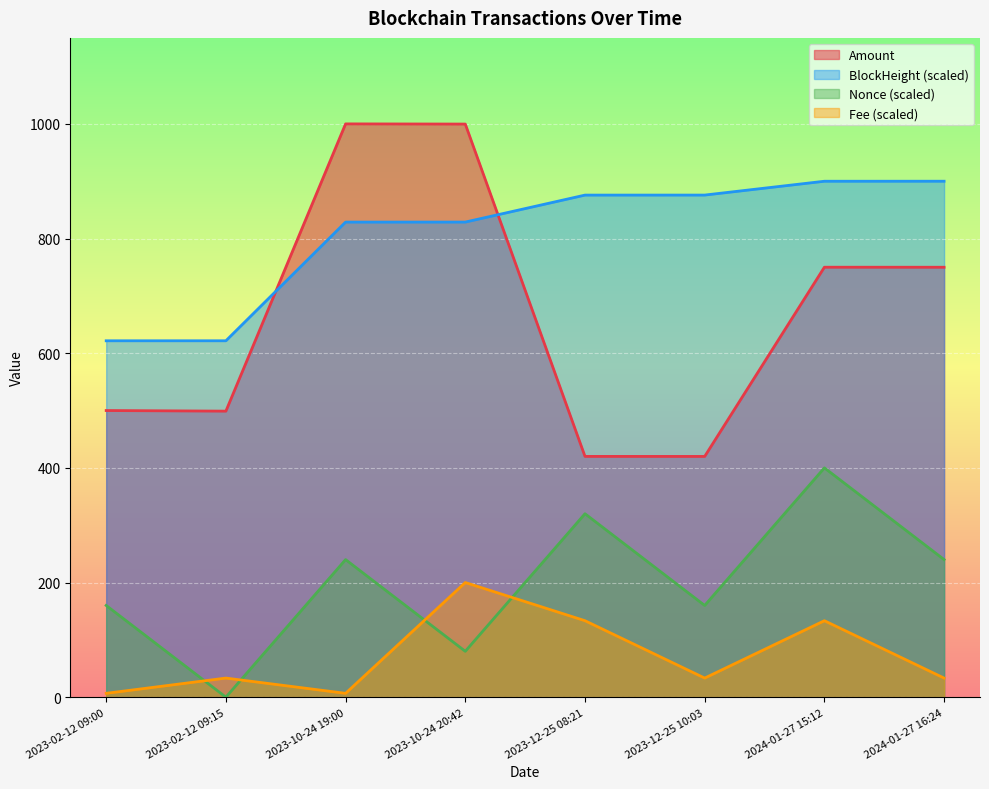

What is the spread (max minus min) of values at 2023-10-24 19:00?

993.3